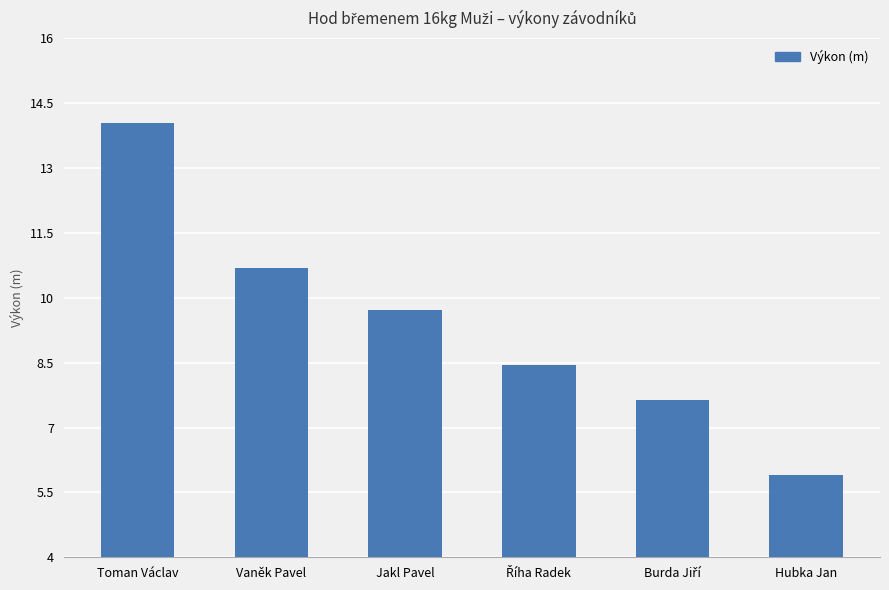

Which category has the highest value across all series?

Toman Václav